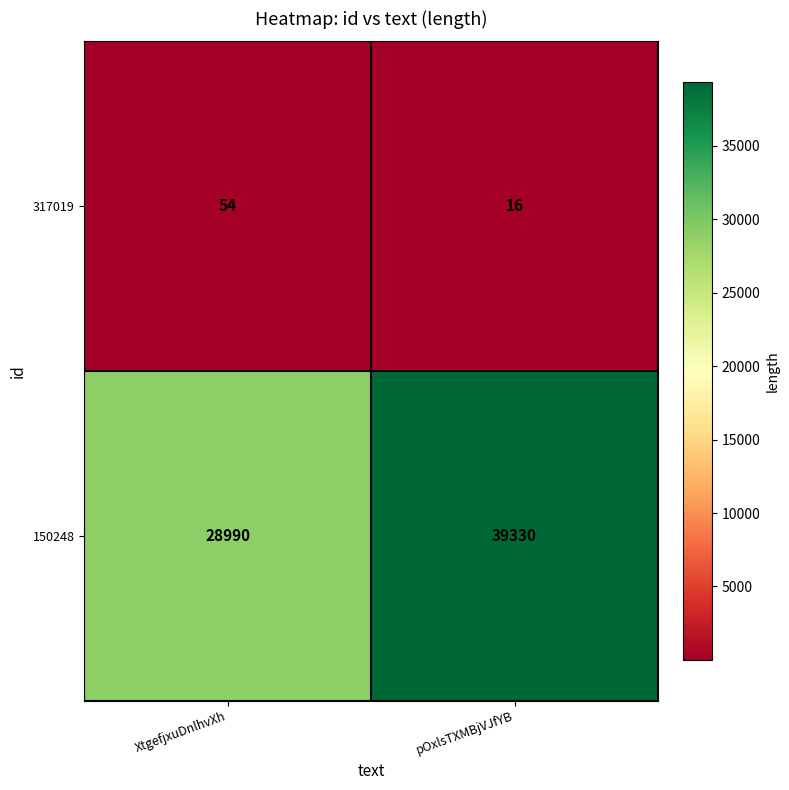

Count the number of data series in this chart.

2